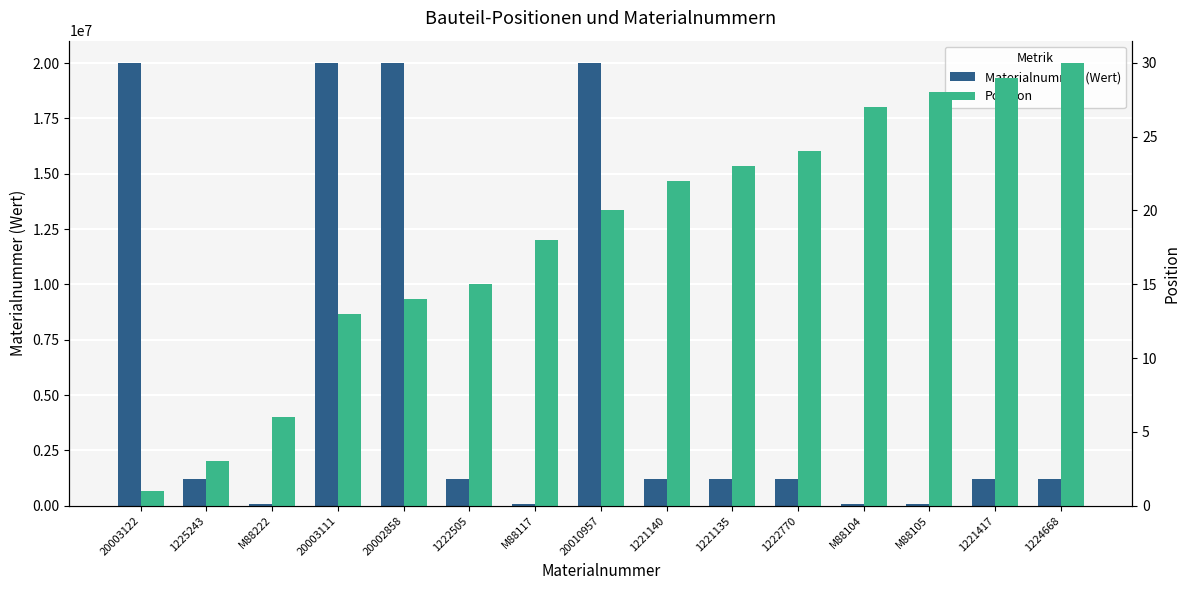

What is the total value across all series at 1222505?

1222520